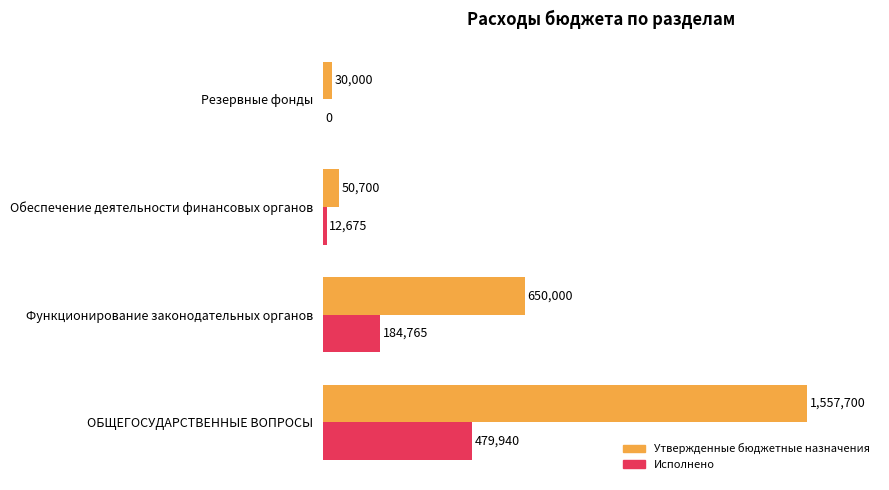

What are all the series names shown in the legend?

Утвержденные бюджетные назначения, Исполнено